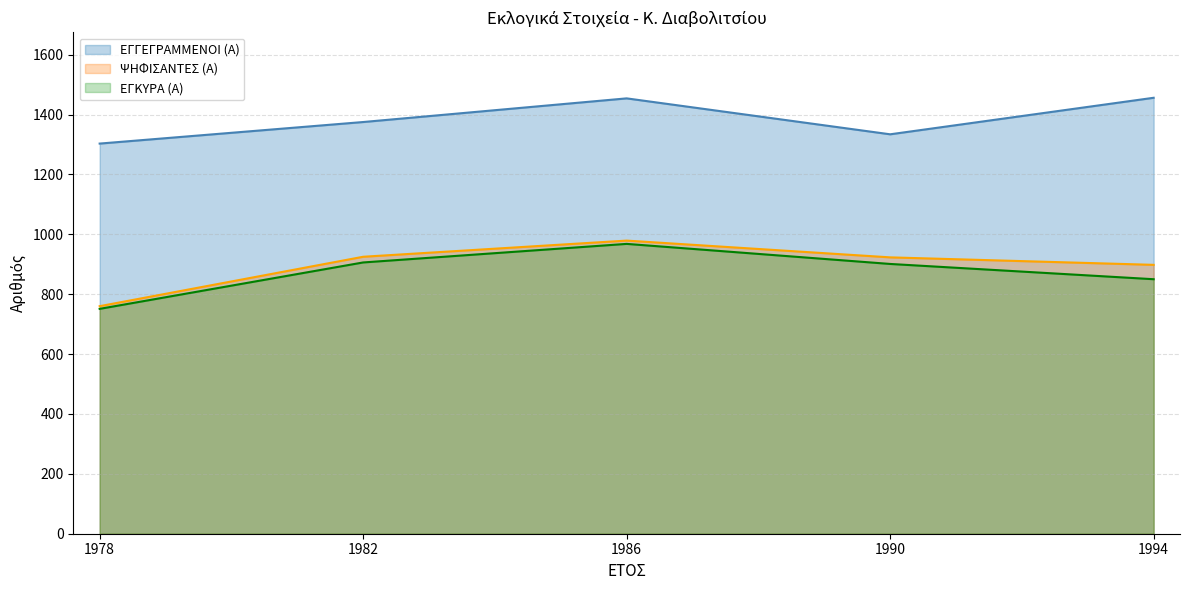

Between 1978 and 1982, which is larger?

1982